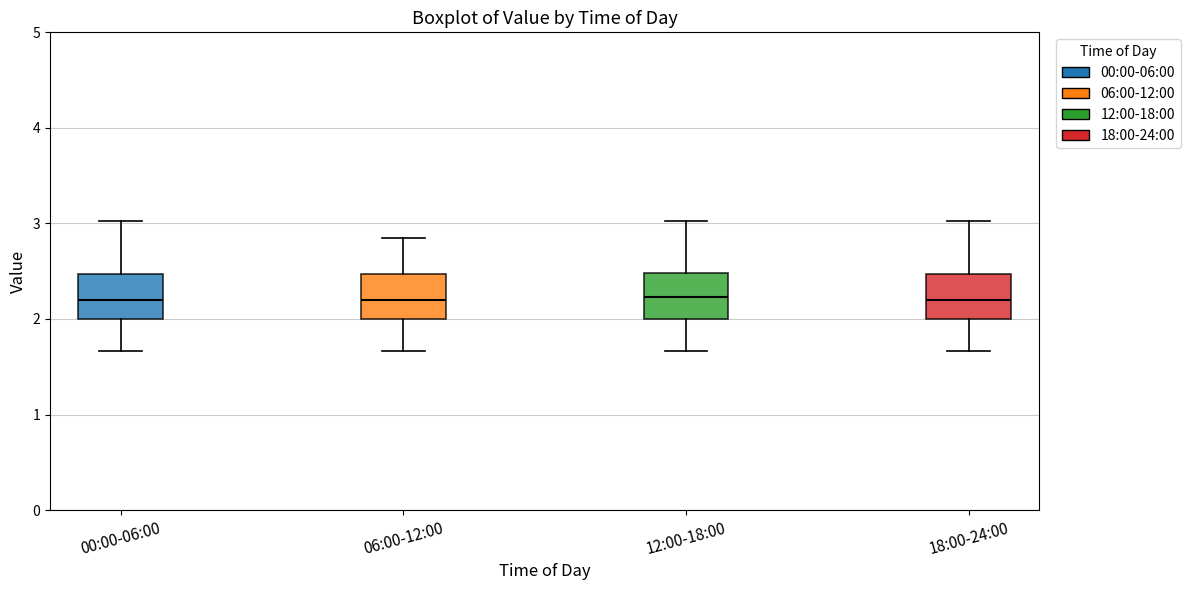

Reading left to right, transcribe this box plot: for each box, give where its median line is, the range the box spans, and where its two whiskers end, as read against the y-axis. The values are not printed on the chart, so give them approximately, as read against the axis.

00:00-06:00: median 2.2, box 2.0 to 2.5, whiskers 1.7 to 3.0
06:00-12:00: median 2.2, box 2.0 to 2.5, whiskers 1.7 to 2.9
12:00-18:00: median 2.2, box 2.0 to 2.5, whiskers 1.7 to 3.0
18:00-24:00: median 2.2, box 2.0 to 2.5, whiskers 1.7 to 3.0